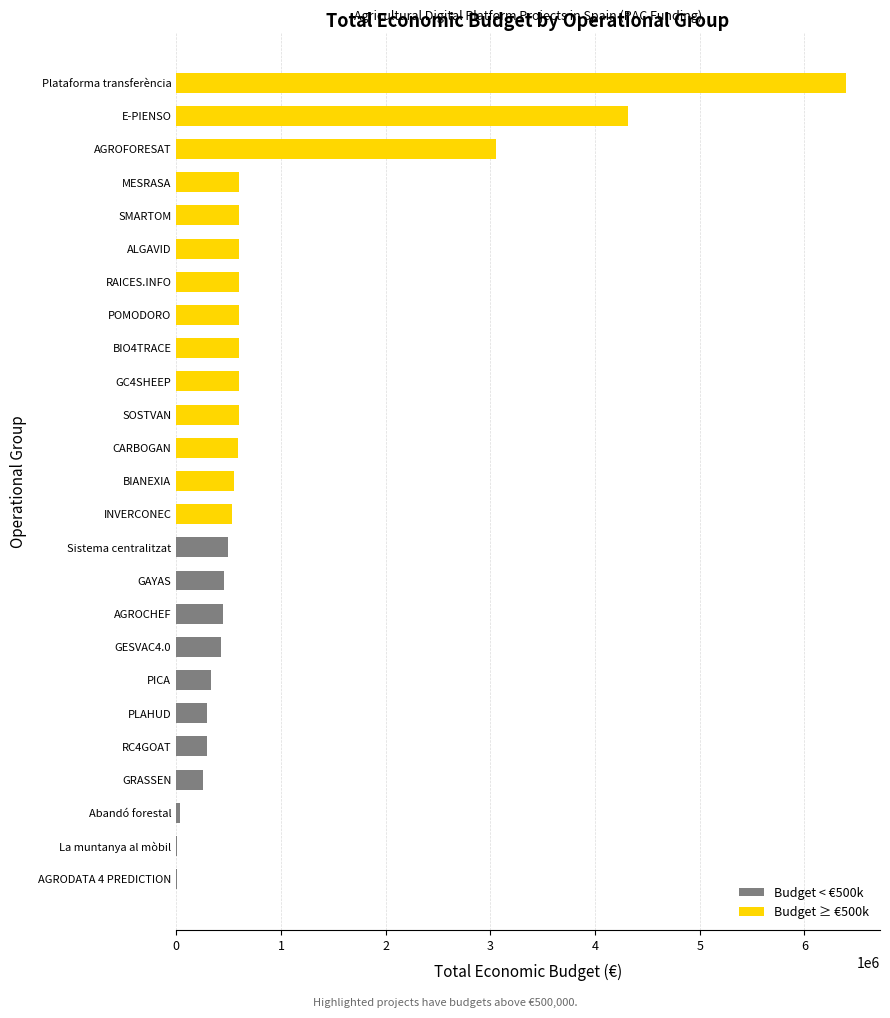

The value at RAICES.INFO is 599605. True or false?

True